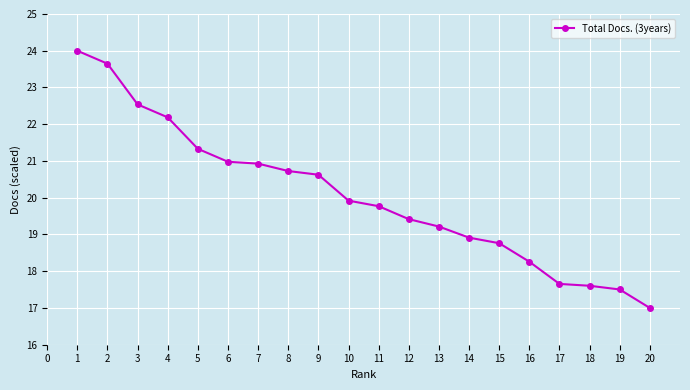

Reading right to left, what are all the values shown in this chart?

20=17.0	19=17.5	18=17.6	17=17.7	16=18.3	15=18.8	14=18.9	13=19.2	12=19.4	11=19.8	10=19.9	9=20.6	8=20.7	7=20.9	6=21.0	5=21.3	4=22.2	3=22.5	2=23.6	1=24.0